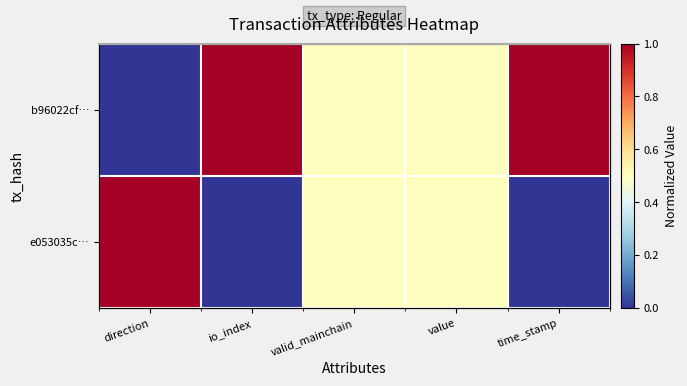

At which label is b96022cf… closest to 0?

direction